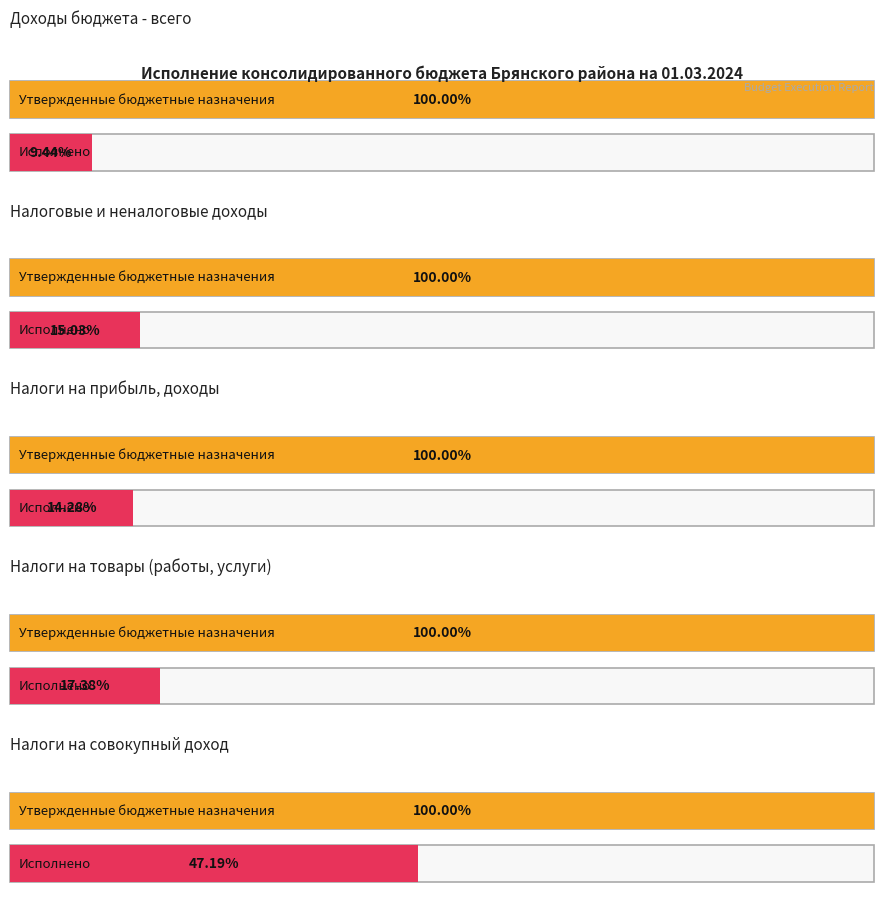

How many bars are there in total?

10